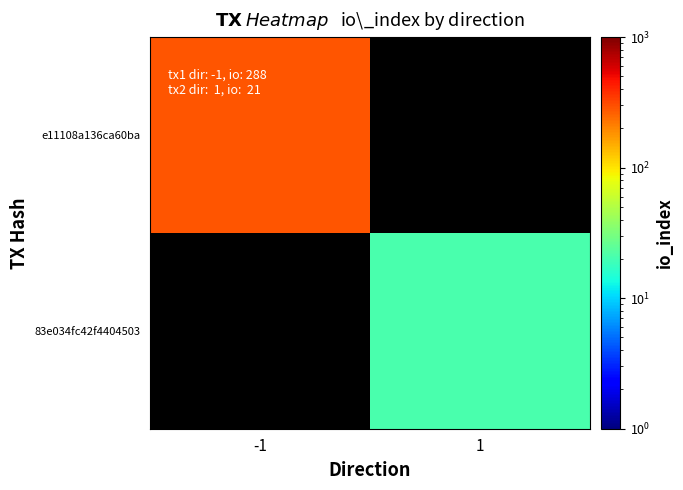

How many distinct data groups are displayed?

2